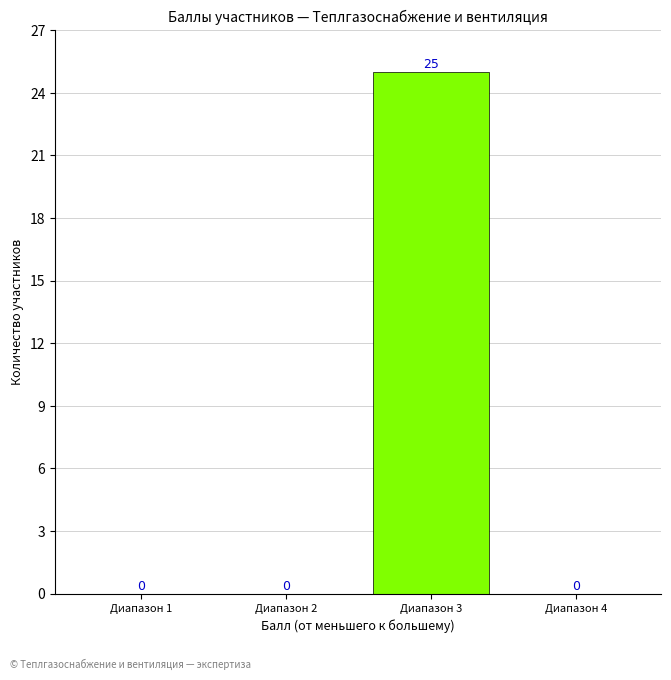

Reading left to right, list all the values displayed in this chart.

Диапазон 1=0	Диапазон 2=0	Диапазон 3=25	Диапазон 4=0